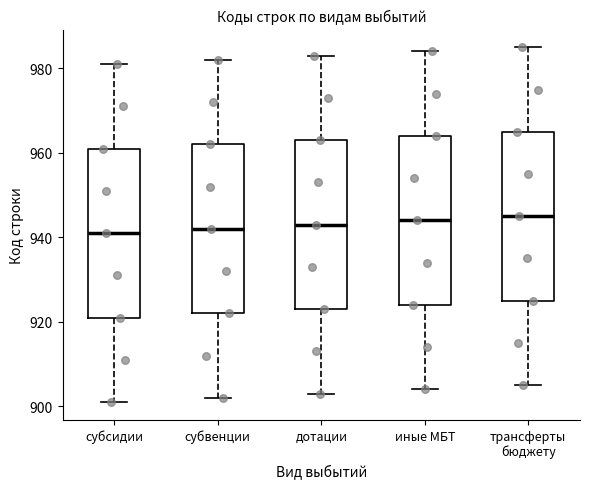

Reading left to right, read every box against the y-axis: the position of its median line, the range the box covers, and the ends of its whiskers. The values are not printed on the chart, so give them approximately, as read against the axis.

субсидии: median 942, box 922 to 962, whiskers 902 to 982
субвенции: median 942, box 922 to 962, whiskers 902 to 982
дотации: median 944, box 924 to 964, whiskers 904 to 984
иные МБТ: median 944, box 924 to 964, whiskers 904 to 984
трансферты бюджету: median 946, box 926 to 966, whiskers 906 to 986